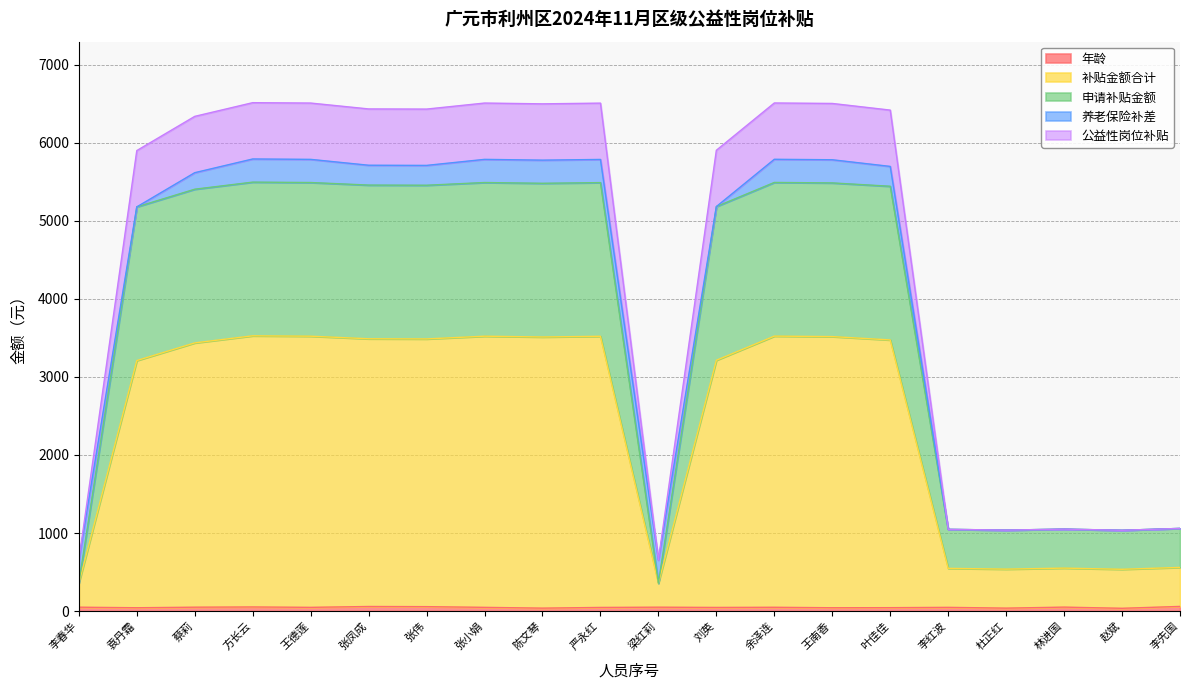

At which category does 公益性岗位补贴 reach its first local valley?

张伟